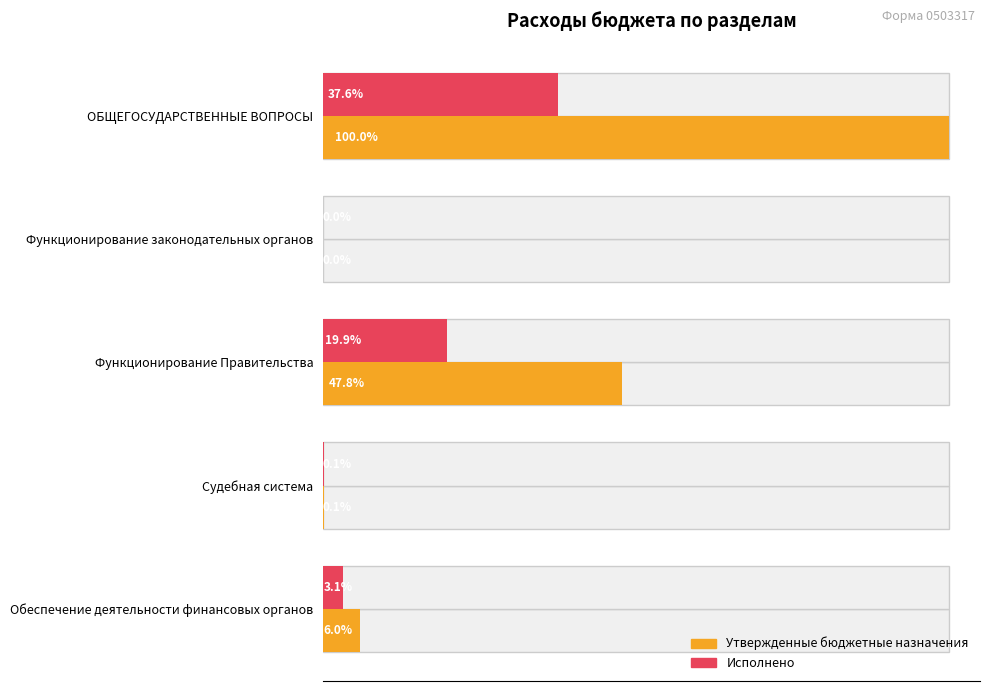

Which series changed the most between Функционирование Правительства and Судебная система?

Утвержденные бюджетные назначения